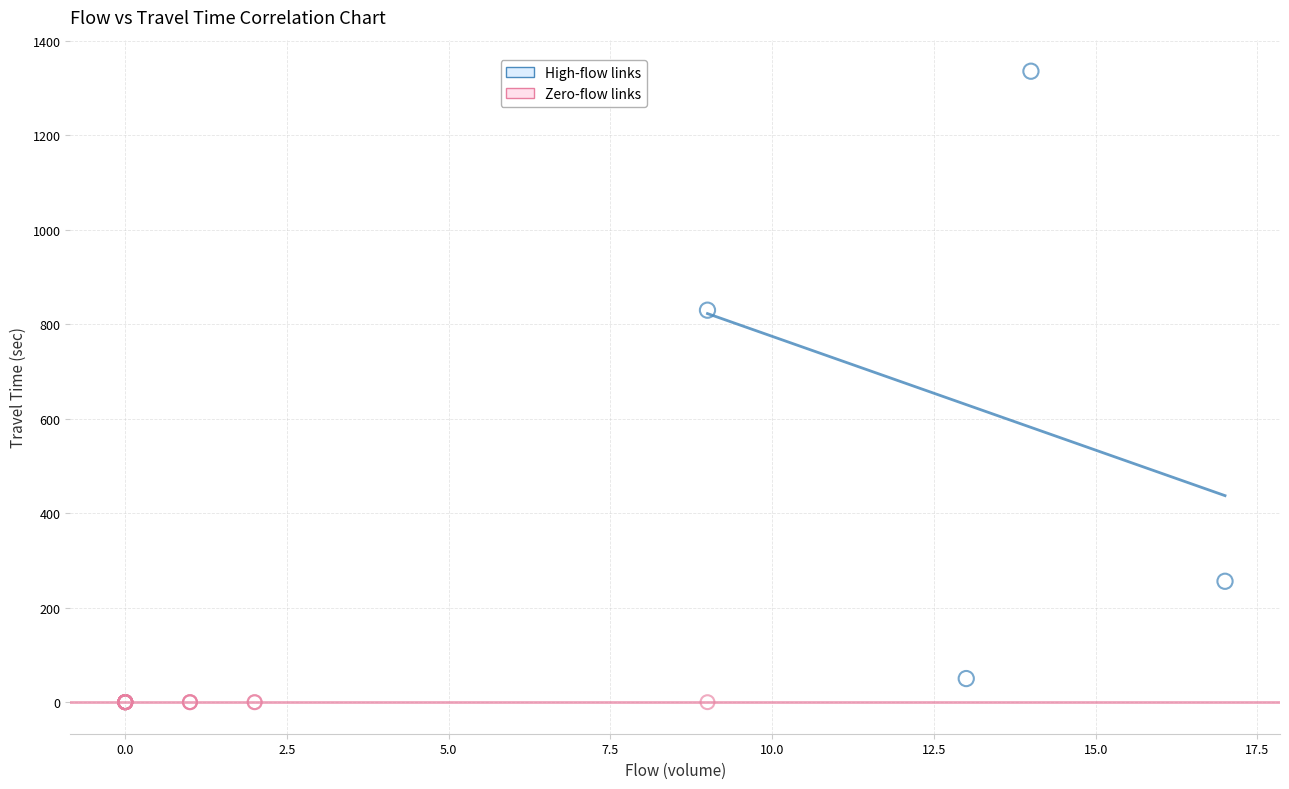

Which series reaches the maximum Y coordinate?

High-flow links